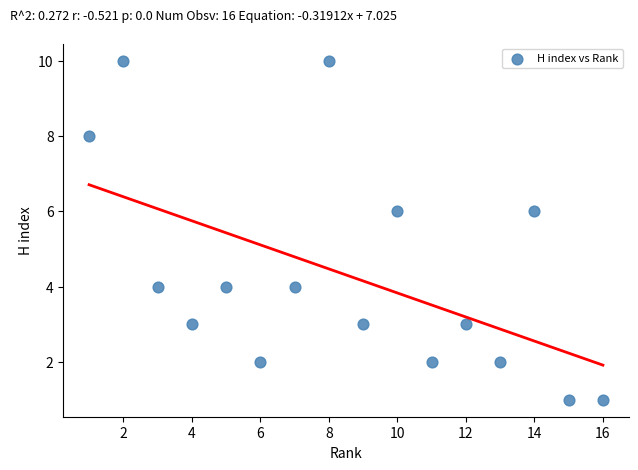

What is the range of Y values (max minus min)?

9